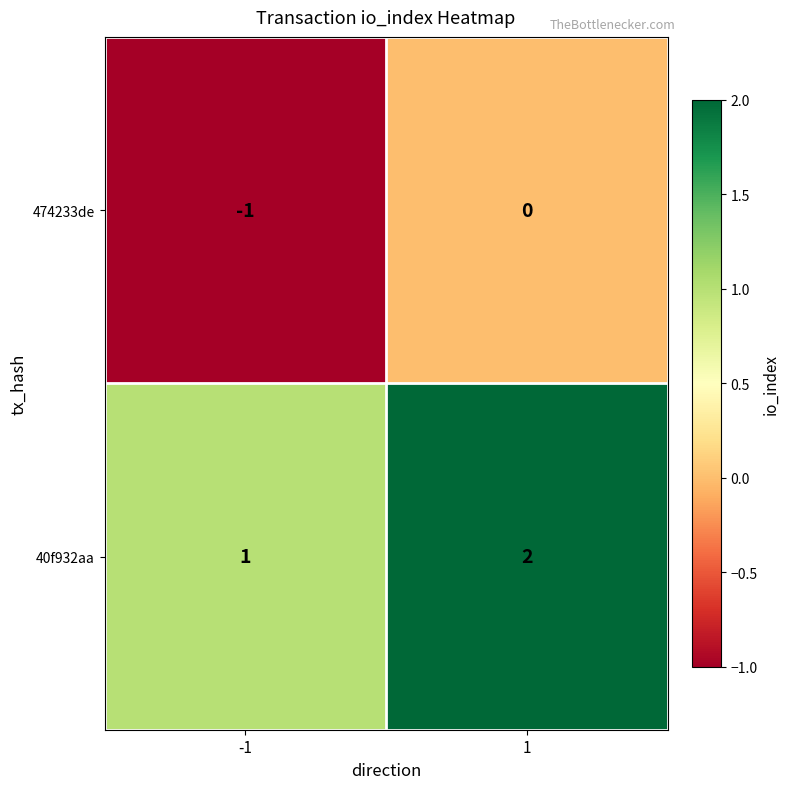

What is the total value across all series at 1?

2